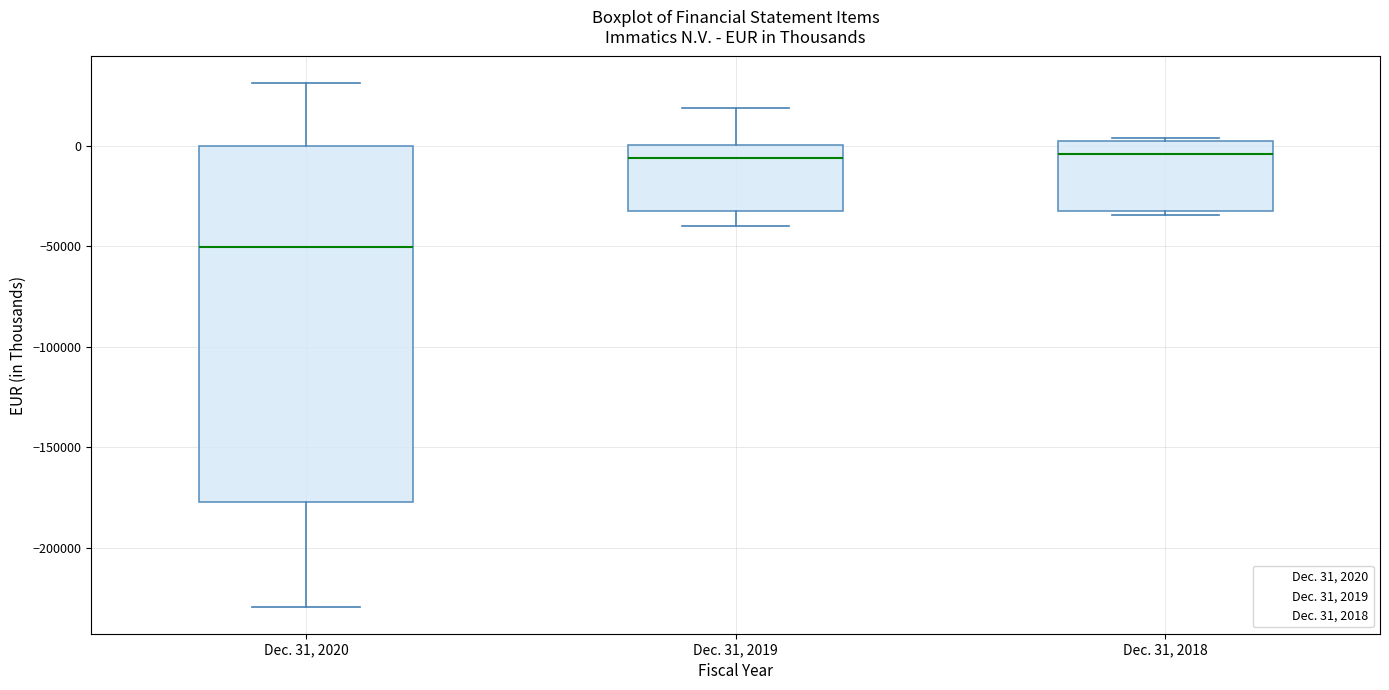

Reading left to right, transcribe this box plot: for each box, give where its median line is, the range the box spans, and where its two whiskers end, as read against the y-axis. The values are not printed on the chart, so give them approximately, as read against the axis.

Dec. 31, 2020: median -50000, box -175000 to 0, whiskers -230000 to 30000
Dec. 31, 2019: median -5000, box -30000 to 0, whiskers -40000 to 20000
Dec. 31, 2018: median -5000, box -30000 to 0, whiskers -35000 to 5000